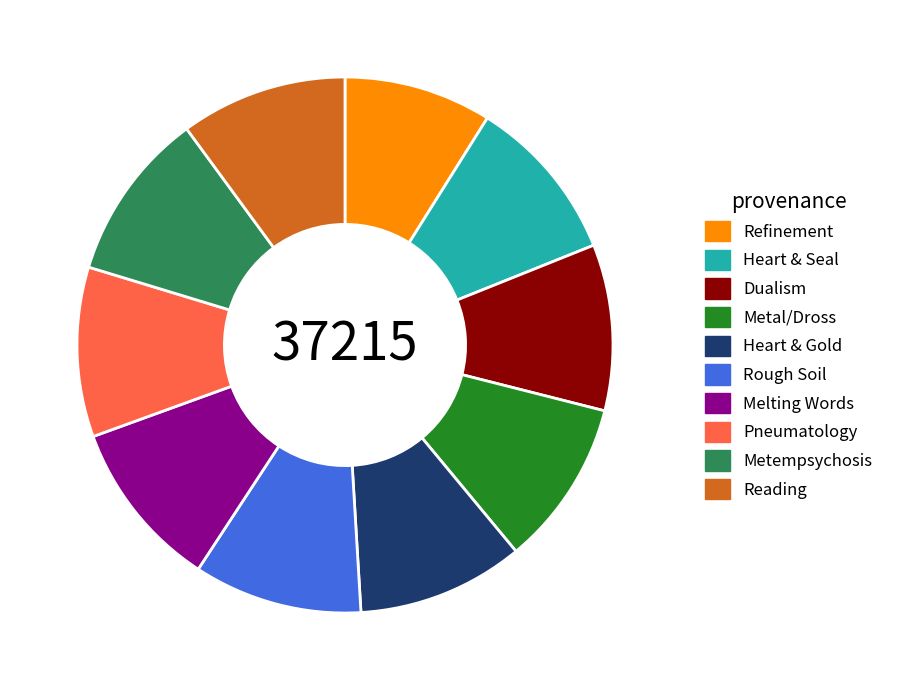

What is the smallest slice in the pie chart?

Refinement